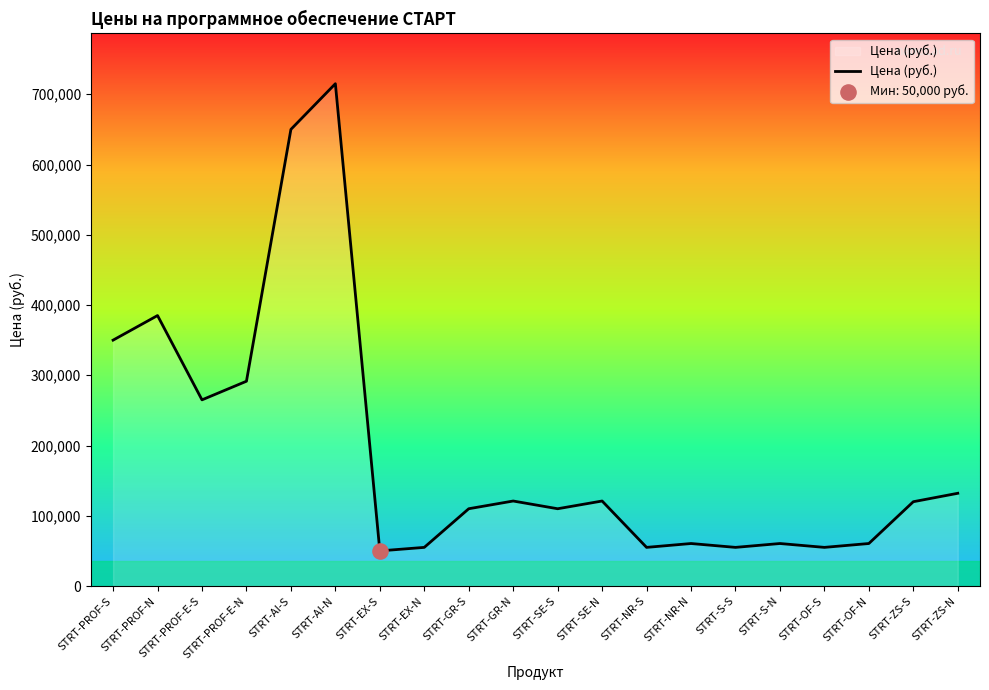

What is the change in value from STRT-AI-S to STRT-GR-N?

-529000